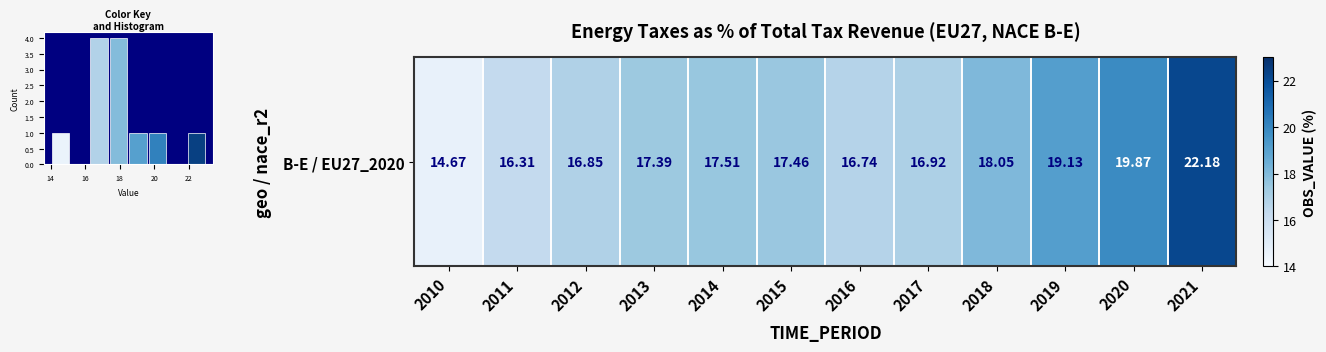

At which category does the chart reach its minimum across all series?

2010